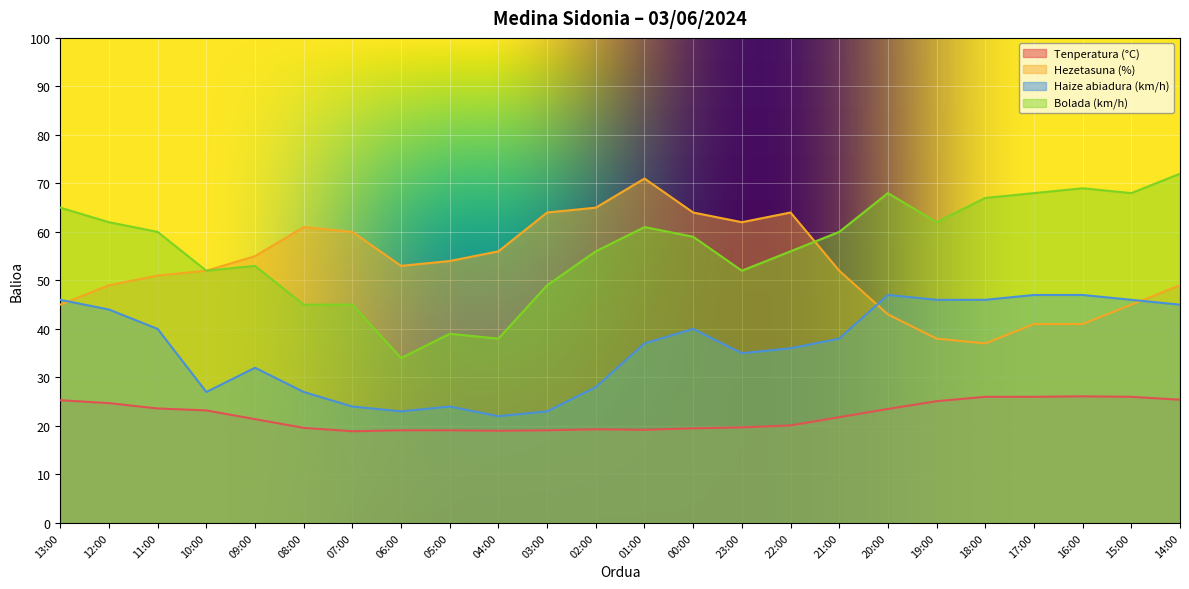

Reading left to right, extract all data points from this chart.

Tenperatura (°C): 13:00=25.3	12:00=24.7	11:00=23.6	10:00=23.2	09:00=21.4	08:00=19.6	07:00=18.9	06:00=19.1	05:00=19.1	04:00=19.0	03:00=19.1	02:00=19.3	01:00=19.2	00:00=19.5	23:00=19.7	22:00=20.1	21:00=21.8	20:00=23.5	19:00=25.1	18:00=26.0	17:00=26.0	16:00=26.1	15:00=26.0	14:00=25.4
Hezetasuna (%): 13:00=45.0	12:00=49.0	11:00=51.0	10:00=52.0	09:00=55.0	08:00=61.0	07:00=60.0	06:00=53.0	05:00=54.0	04:00=56.0	03:00=64.0	02:00=65.0	01:00=71.0	00:00=64.0	23:00=62.0	22:00=64.0	21:00=52.0	20:00=43.0	19:00=38.0	18:00=37.0	17:00=41.0	16:00=41.0	15:00=45.0	14:00=49.0
Haize abiadura (km/h): 13:00=46.0	12:00=44.0	11:00=40.0	10:00=27.0	09:00=32.0	08:00=27.0	07:00=24.0	06:00=23.0	05:00=24.0	04:00=22.0	03:00=23.0	02:00=28.0	01:00=37.0	00:00=40.0	23:00=35.0	22:00=36.0	21:00=38.0	20:00=47.0	19:00=46.0	18:00=46.0	17:00=47.0	16:00=47.0	15:00=46.0	14:00=45.0
Bolada (km/h): 13:00=65.0	12:00=62.0	11:00=60.0	10:00=52.0	09:00=53.0	08:00=45.0	07:00=45.0	06:00=34.0	05:00=39.0	04:00=38.0	03:00=49.0	02:00=56.0	01:00=61.0	00:00=59.0	23:00=52.0	22:00=56.0	21:00=60.0	20:00=68.0	19:00=62.0	18:00=67.0	17:00=68.0	16:00=69.0	15:00=68.0	14:00=72.0